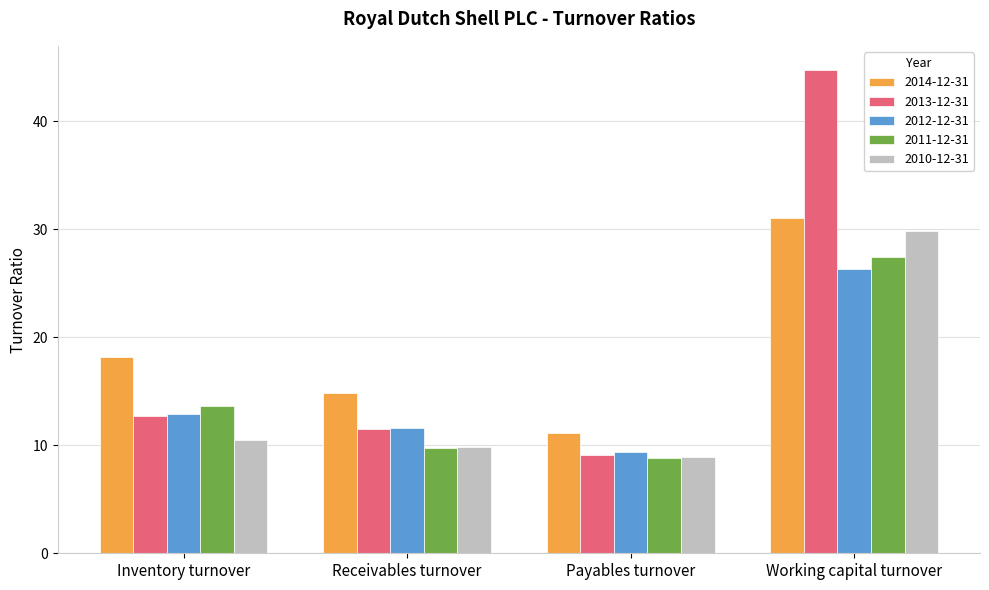

What is the average value of the 2014-12-31 series?

18.8